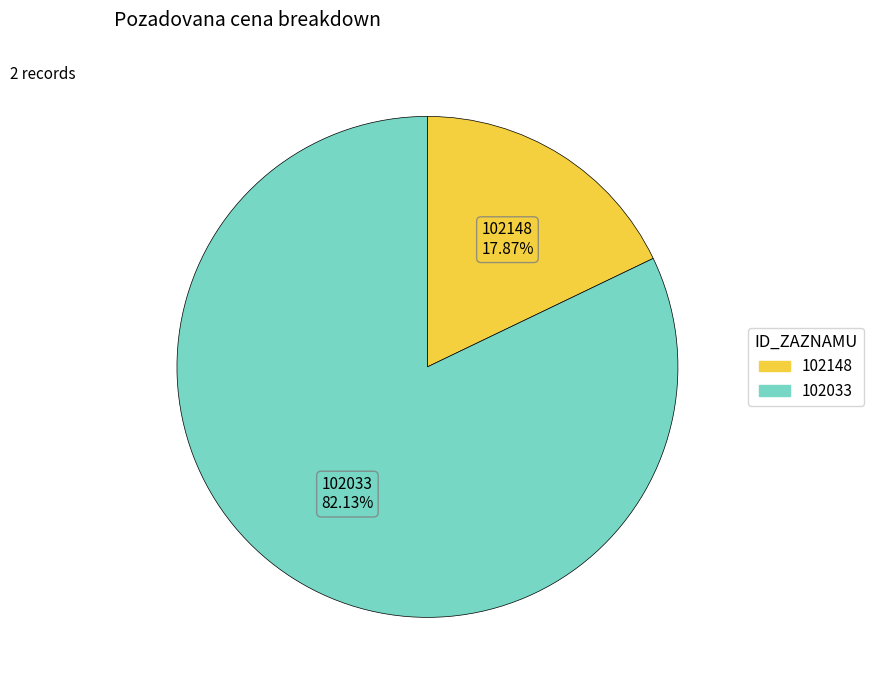

Between 102033 and 102148, which is larger?

102033